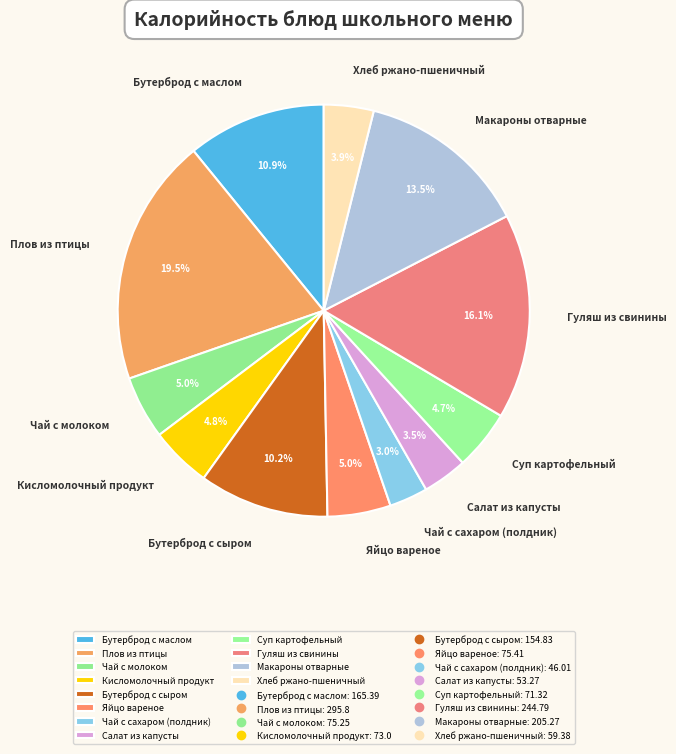

True or false: Чай с сахаром (полдник) accounts for 14% of the total.

False